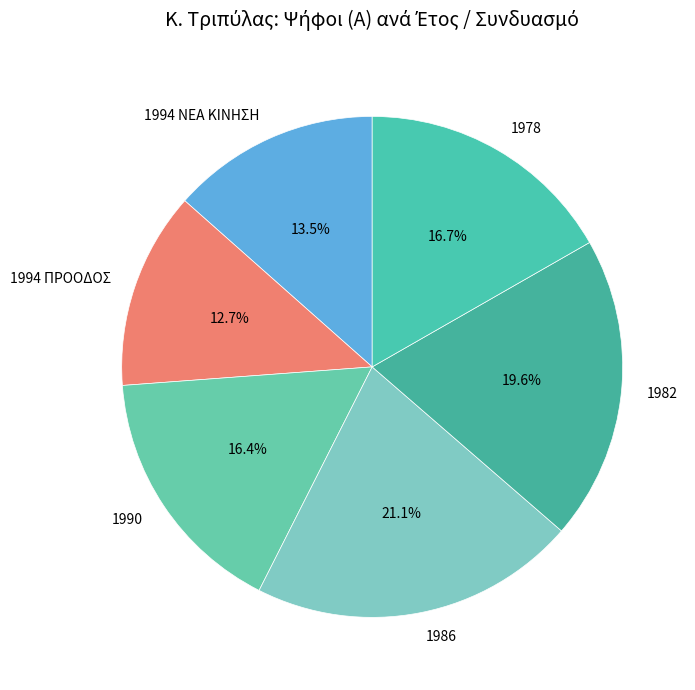

Do 1978 and 1982 together represent more than half of the pie?

No